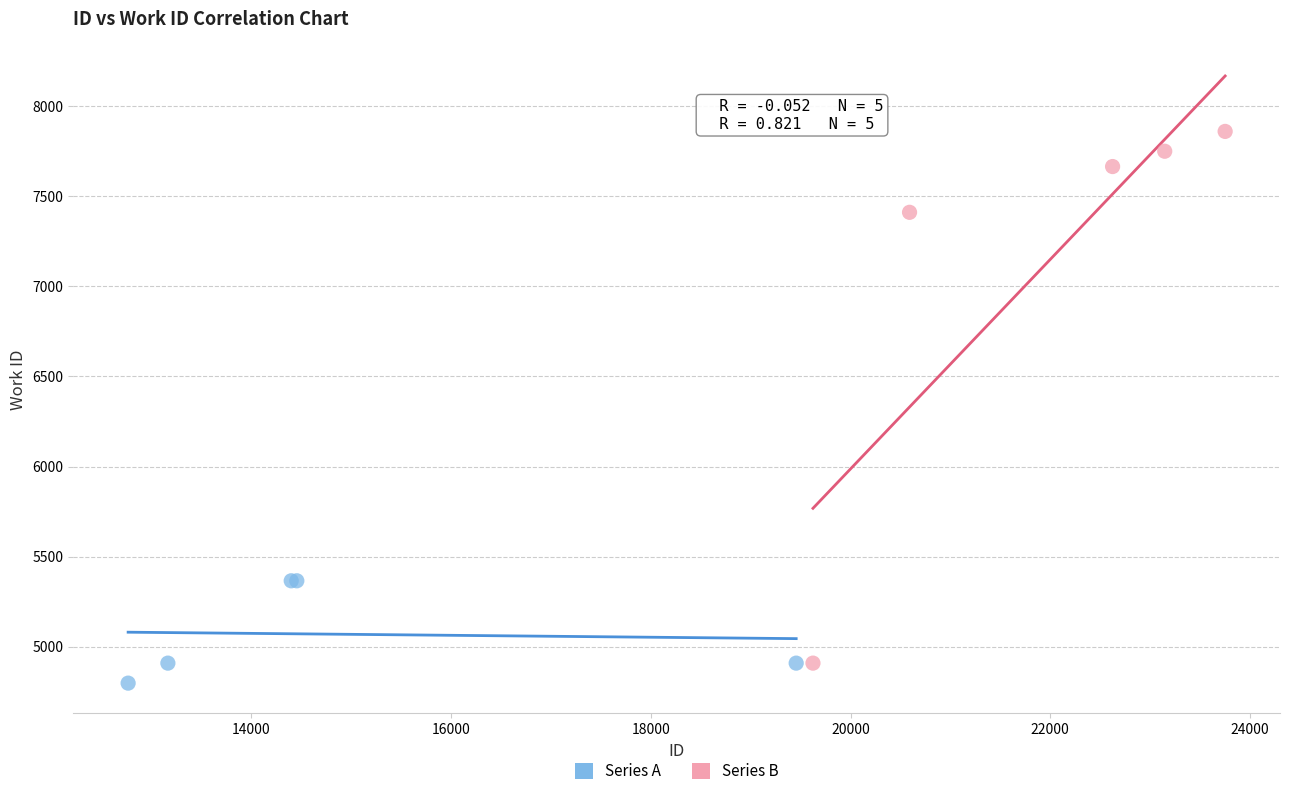

Which series reaches the minimum Y coordinate?

Series A